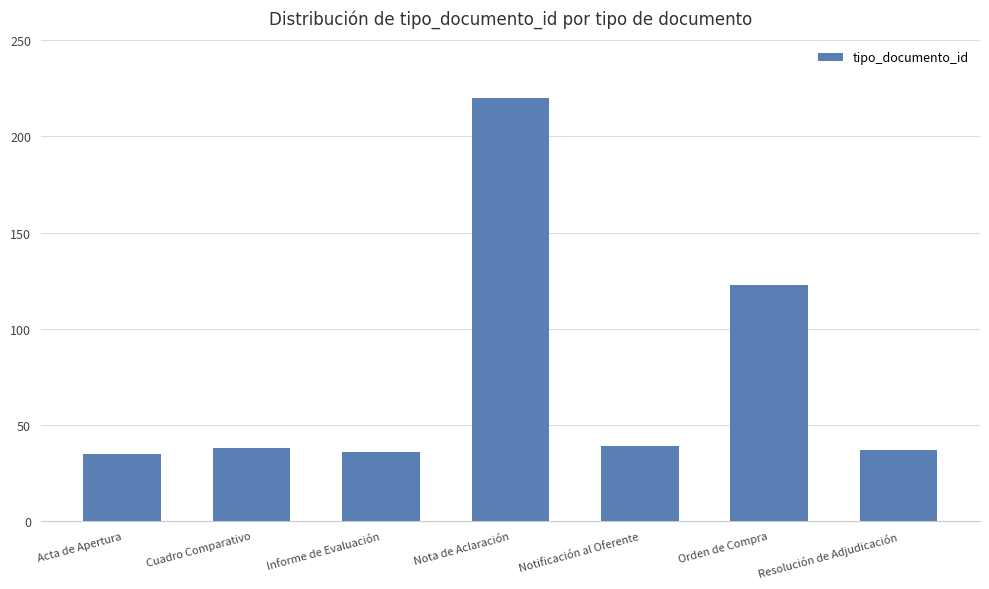

What is the difference between the values at Cuadro Comparativo and Orden de Compra?

85